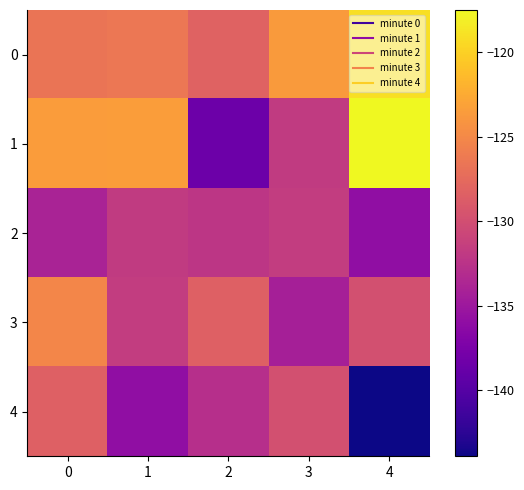

Which category has the highest value across all series?

4